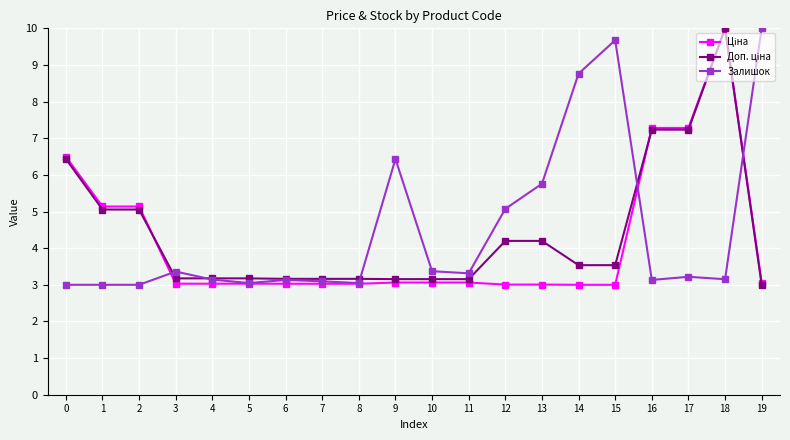

What is the spread (max minus min) of values at 14?

5.8